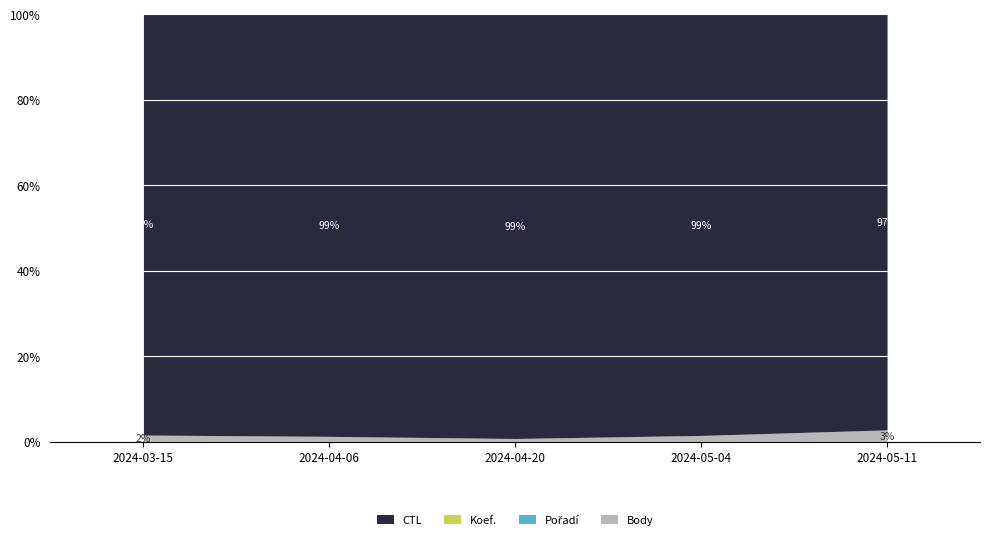

What is the highest value of the Body series?

2.7